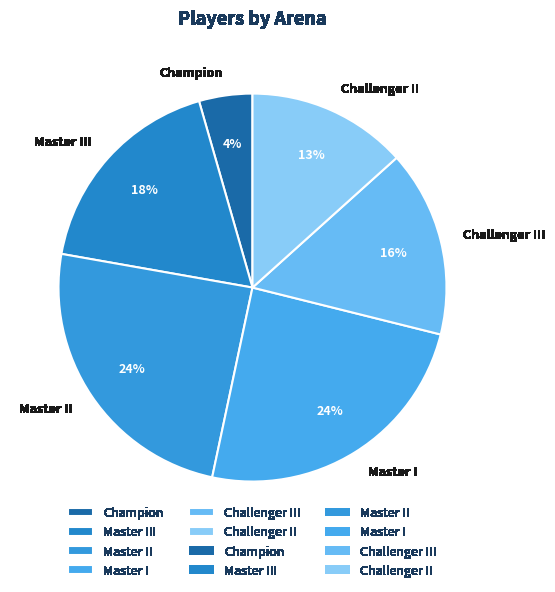

Does any single category account for the majority?

No